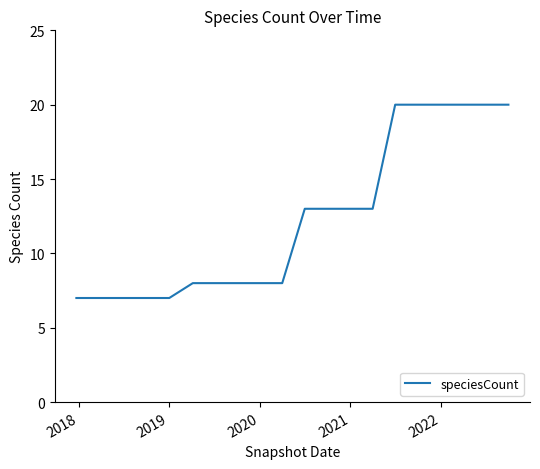

What is the minimum value shown in the chart?

7